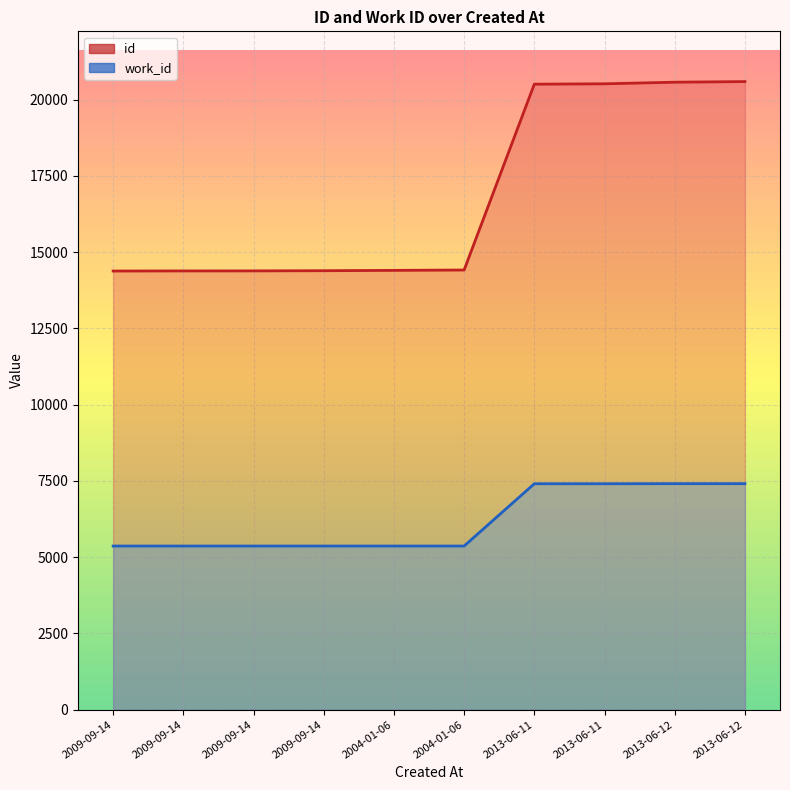

What is the spread (max minus min) of values at 2004-01-06?

9038